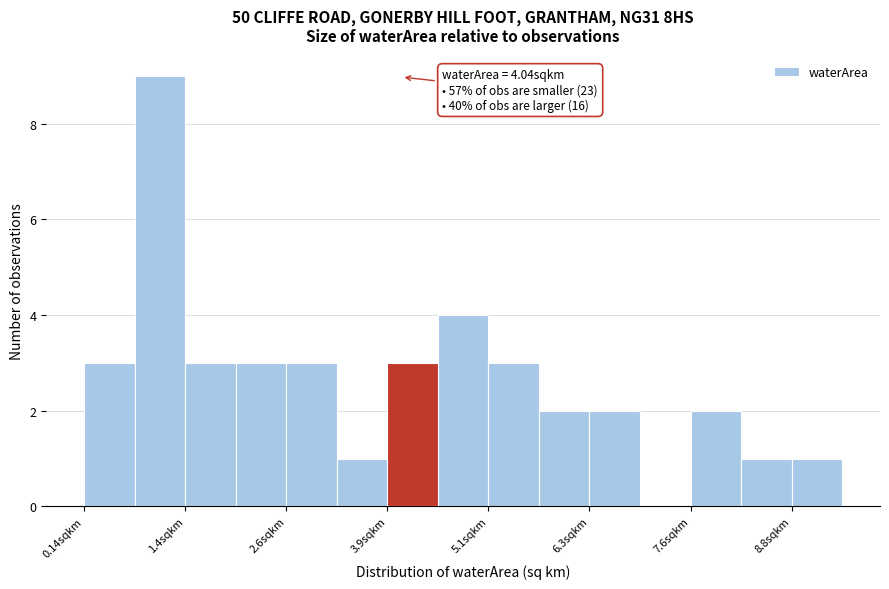

Around what value on the x-axis is the tallest bar? Give the approximate position of its centre, as read against the axis.

1.0